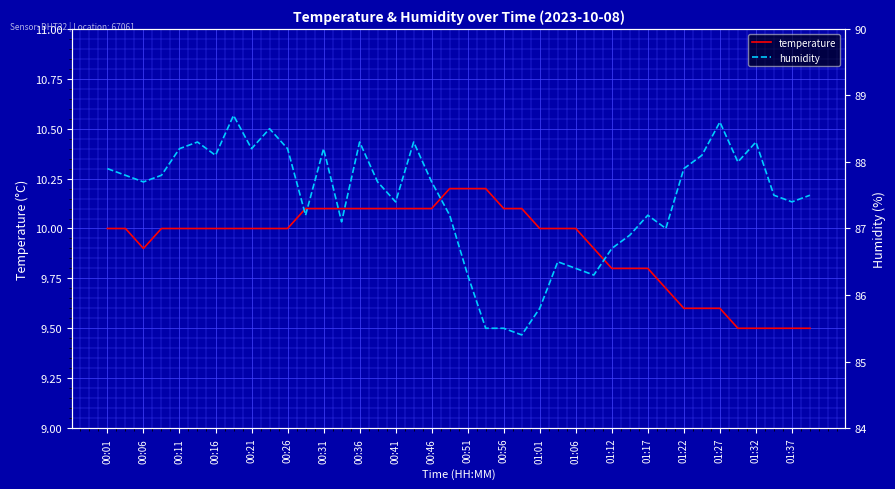

The value of temperature at 01:27 is 14.7. True or false?

False